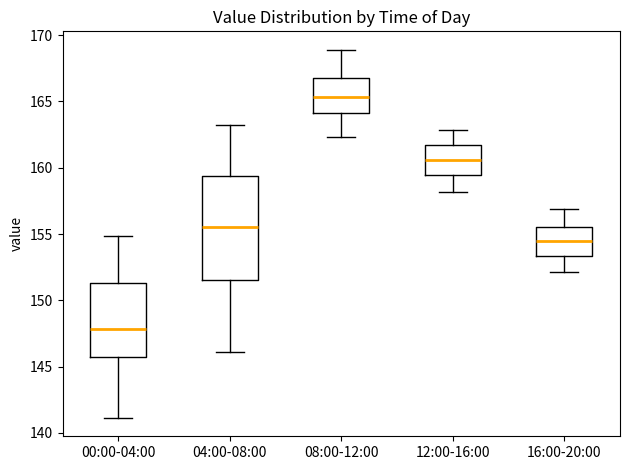

Where is the lower edge of the box for 08:00-12:00 on the y-axis? The values are not printed on the chart, so give them approximately, as read against the axis.

164.0